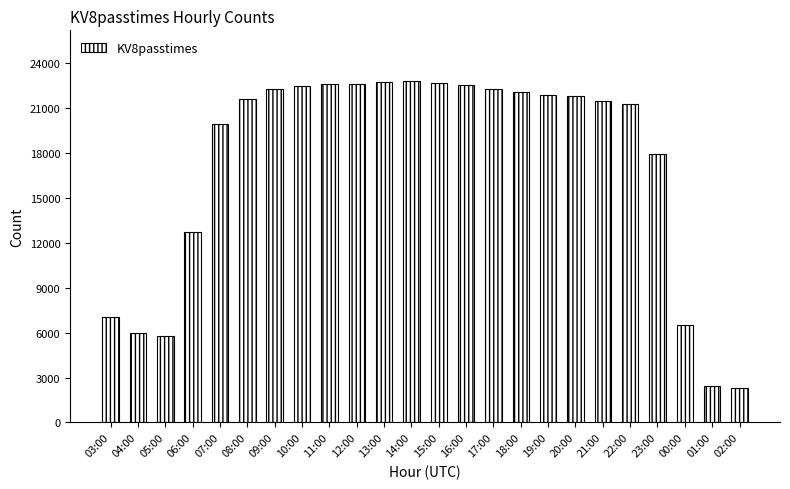

What is the label of the 24th bar from the right?

03:00